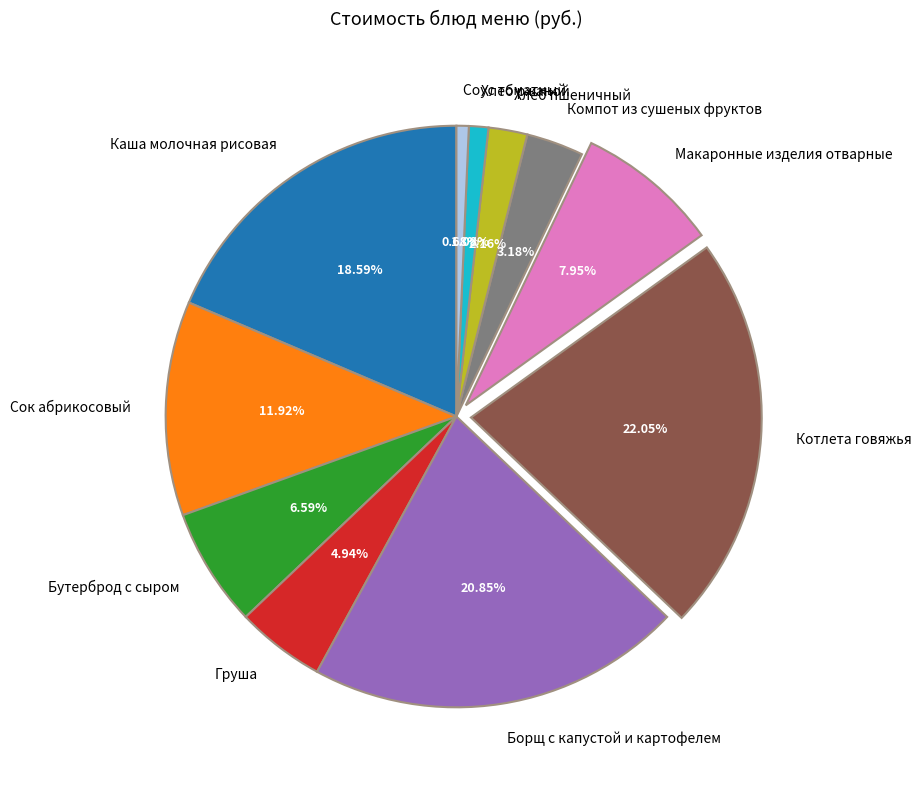

How many segments does this pie chart have?

11